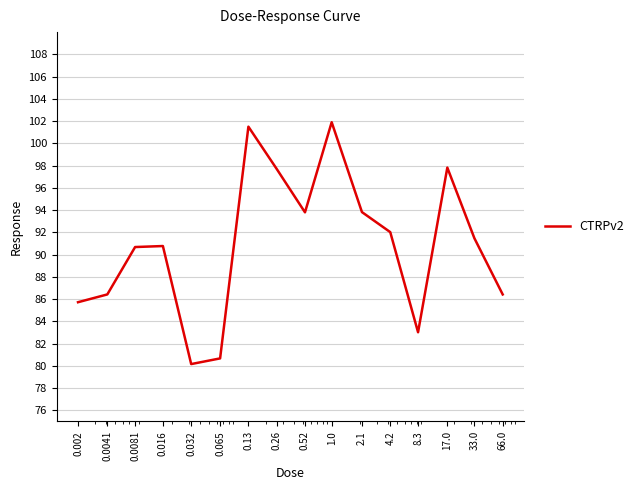

What is the greatest value displayed?

101.9